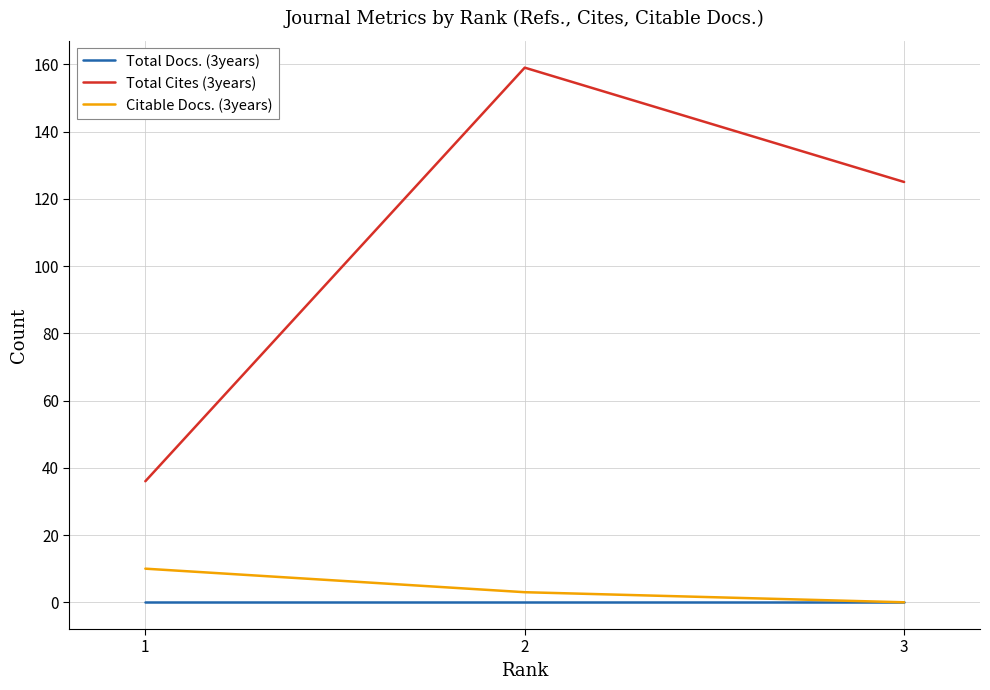

What is the greatest value displayed?

159